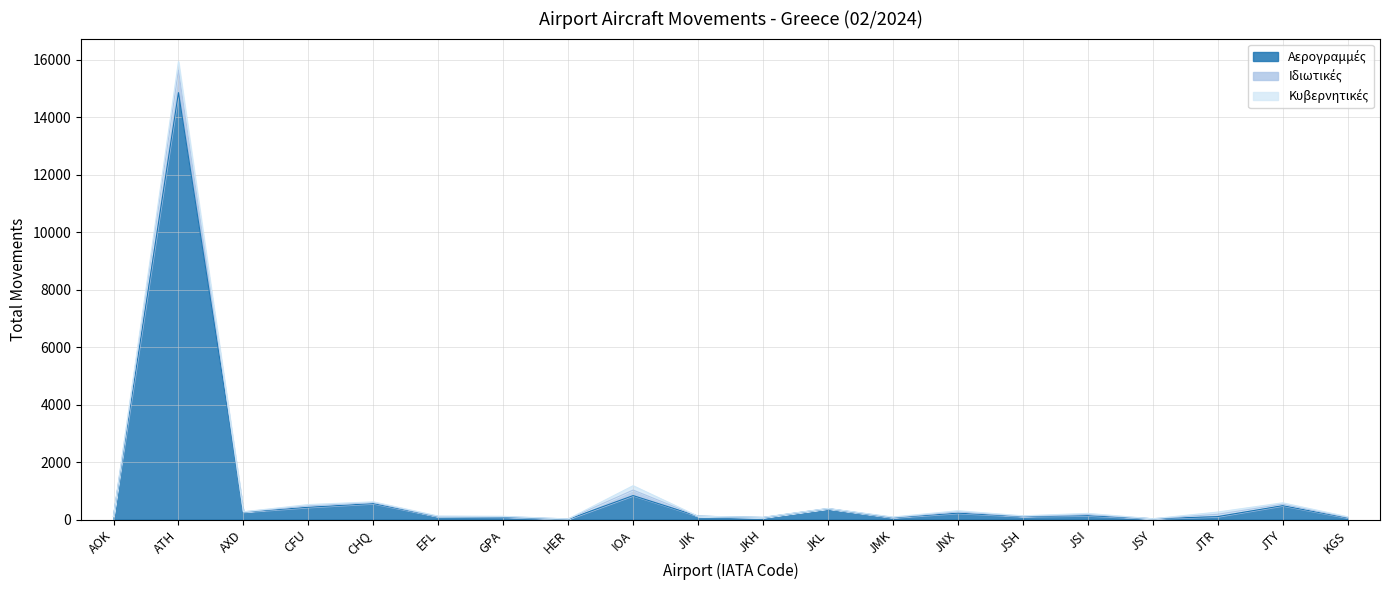

At which category is the sum across all series the highest?

ATH